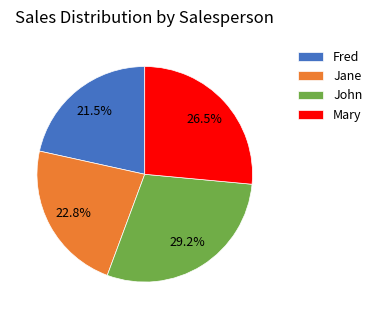

Does any single category account for the majority?

No